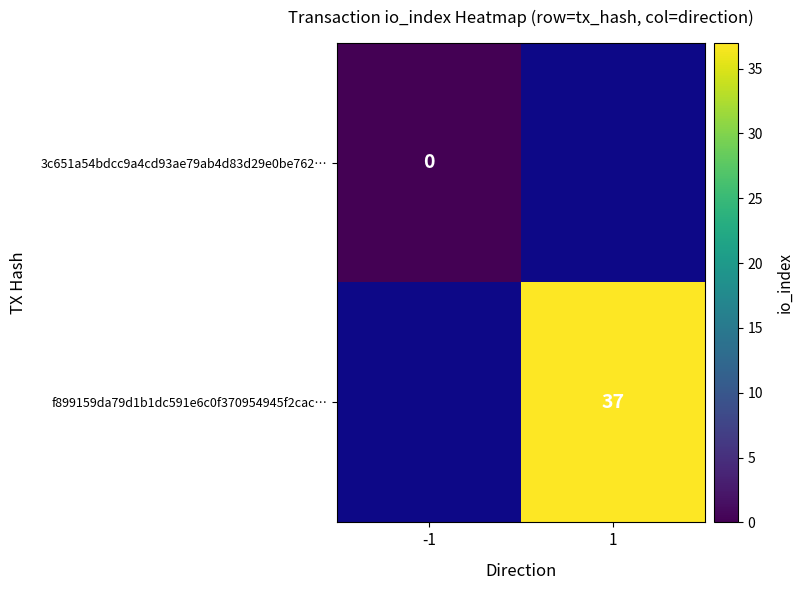

The value of f899159da79d1b1dc591e6c0f370954945f2cac… at 1 is 11. True or false?

False